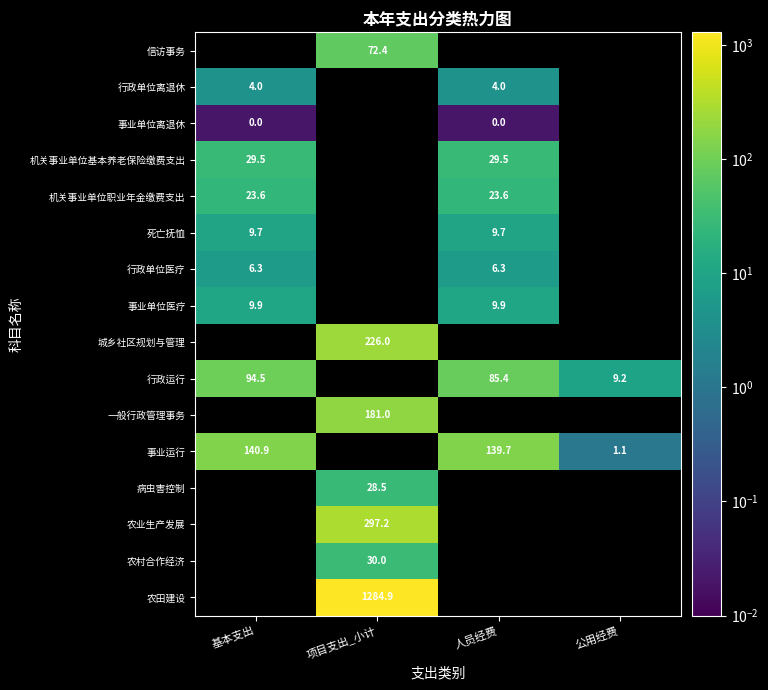

The 病虫害控制 series shows 18.5 at 项目支出_小计. True or false?

False